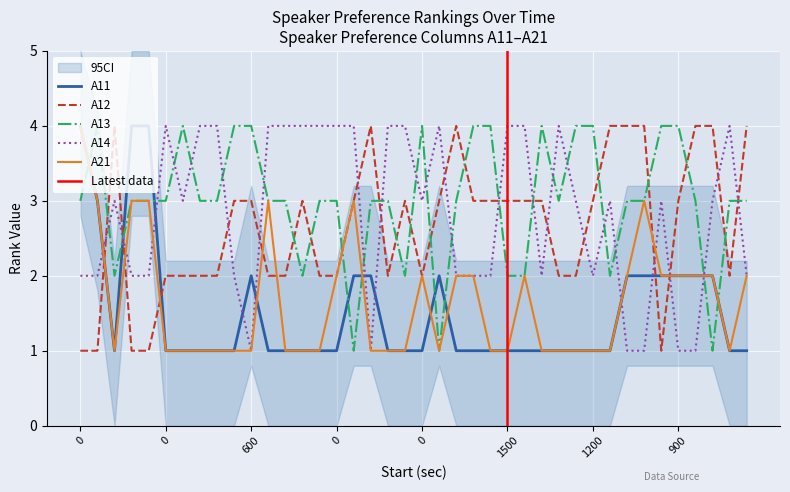

What is the approximate value of A11 at 1800?

1